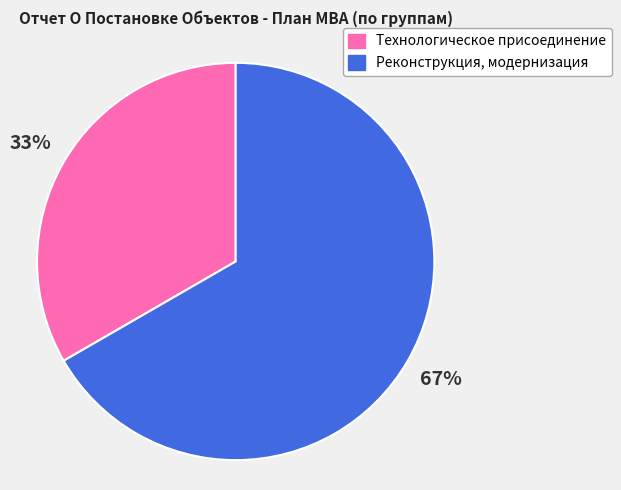

The Технологическое присоединение slice represents 33% of the pie. True or false?

True